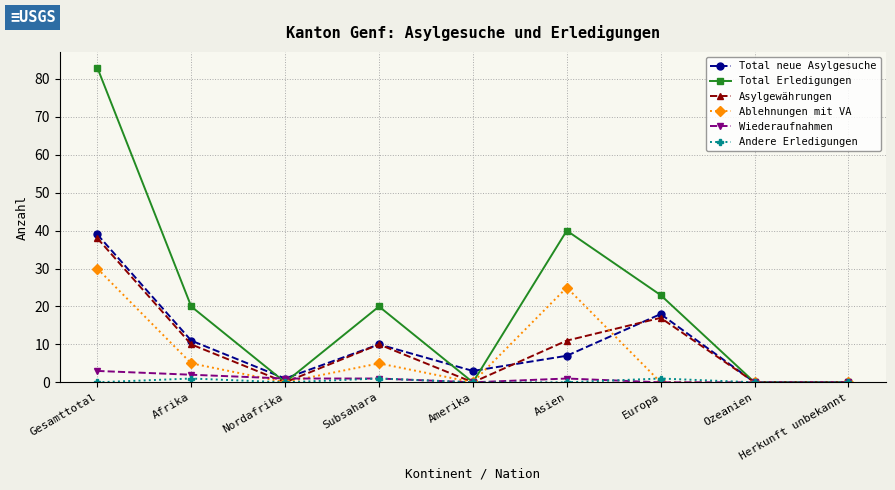

Is this an area chart (filled region under the line)?

No